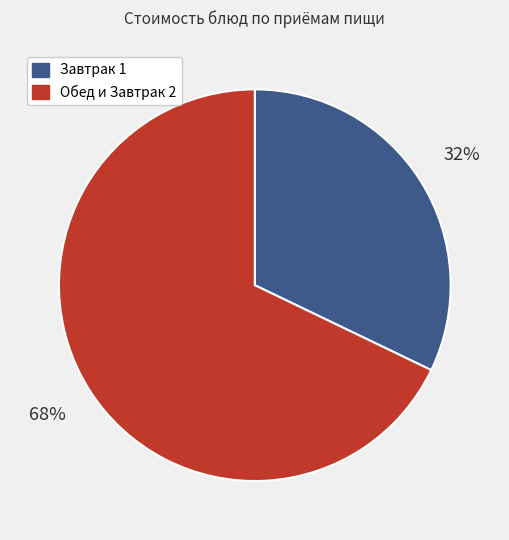

To the nearest percent, what is the average slice percentage?

50%